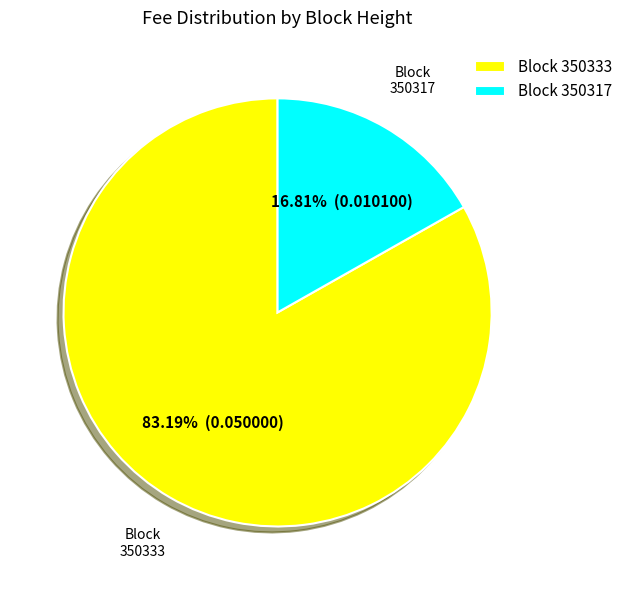

What is the smallest slice in the pie chart?

Block 350317